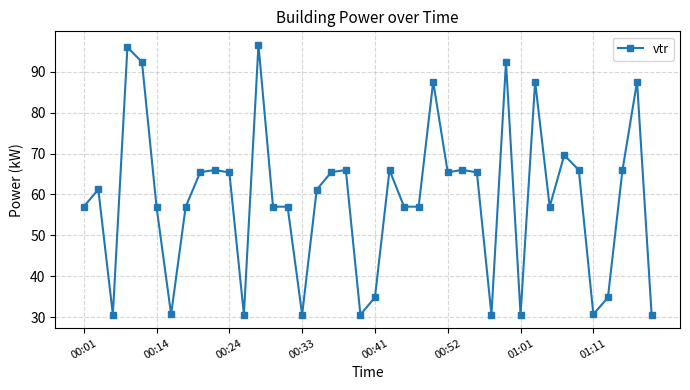

True or false: the data has more than 2 interior local peaks.

True